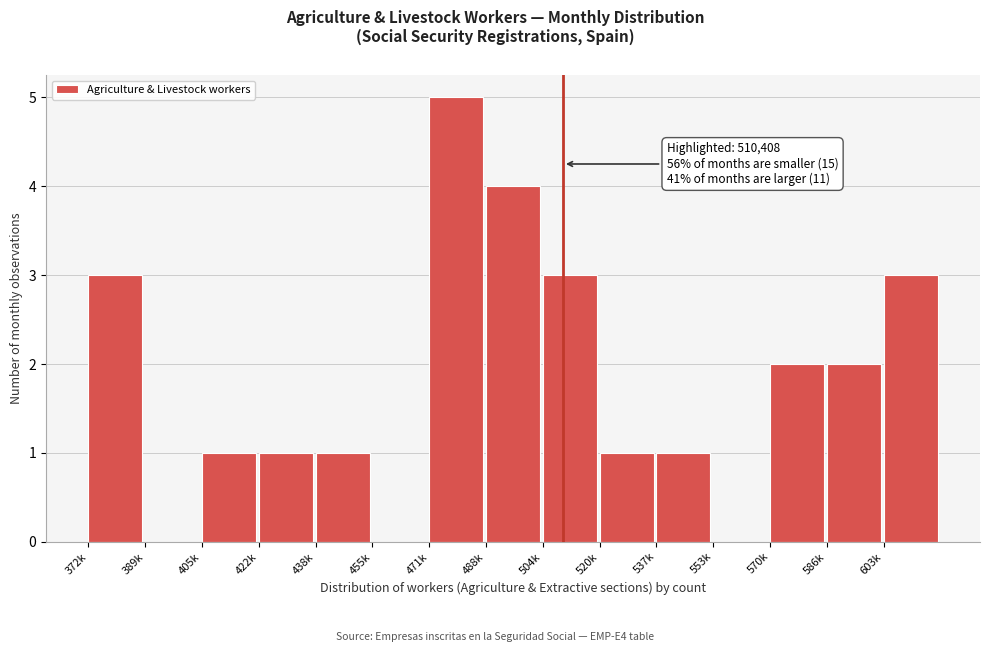

Reading left to right, what are all the values shown in this chart?

372k=3	389k=0	405k=1	422k=1	438k=1	455k=0	471k=5	488k=4	504k=3	520k=1	537k=1	553k=0	570k=2	586k=2	603k=3